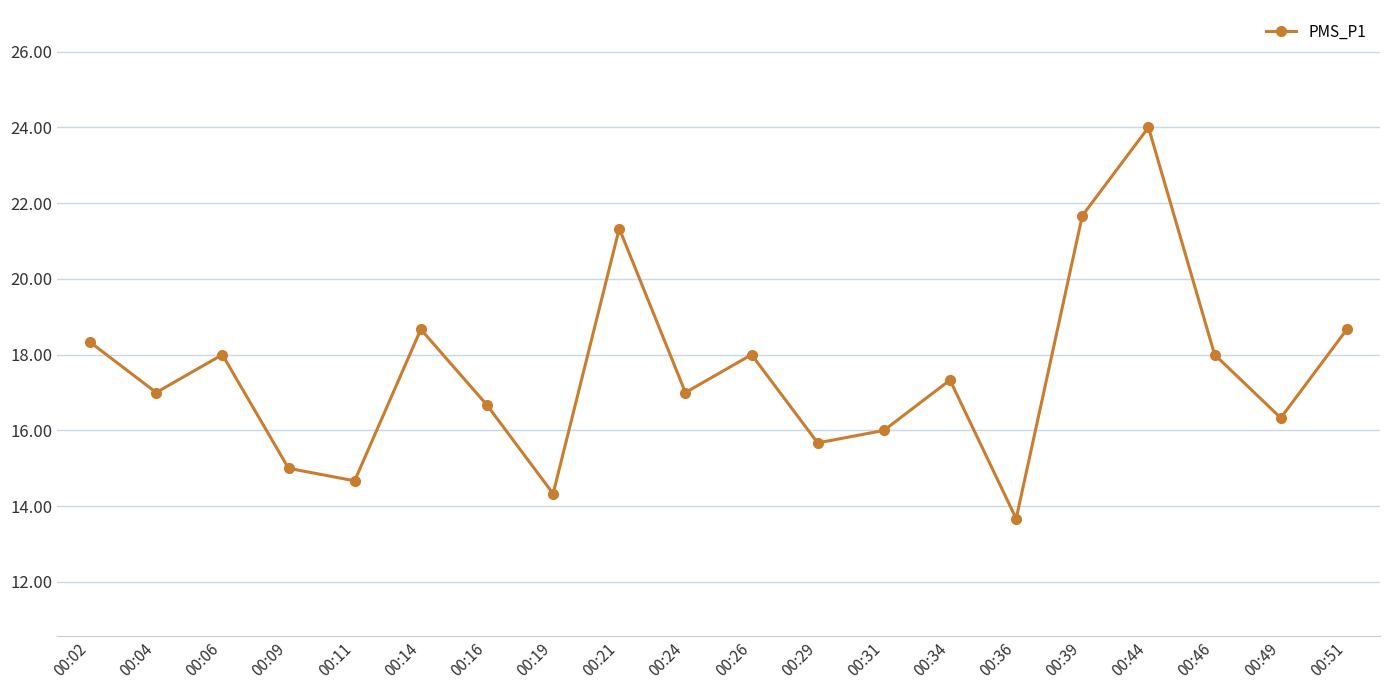

How many distinct data groups are displayed?

1